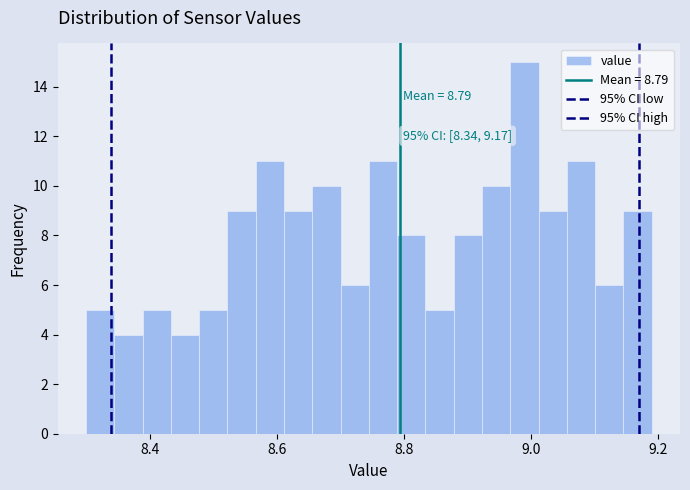

Read against the x-axis, roughly where is the centre of the tallest bar?

8.98